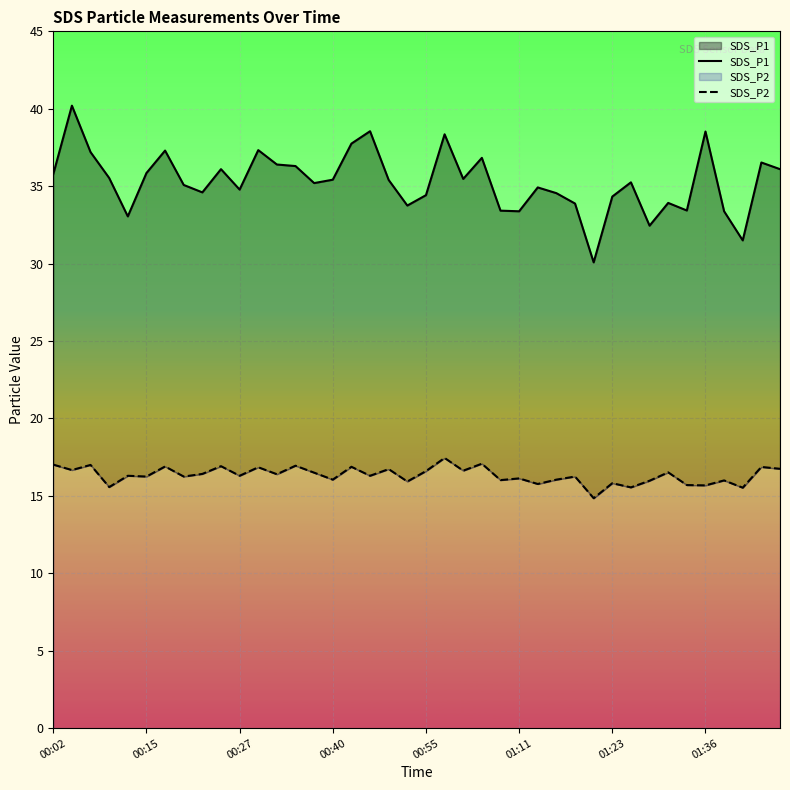

True or false: SDS_P1 and SDS_P2 intersect in this chart.

False